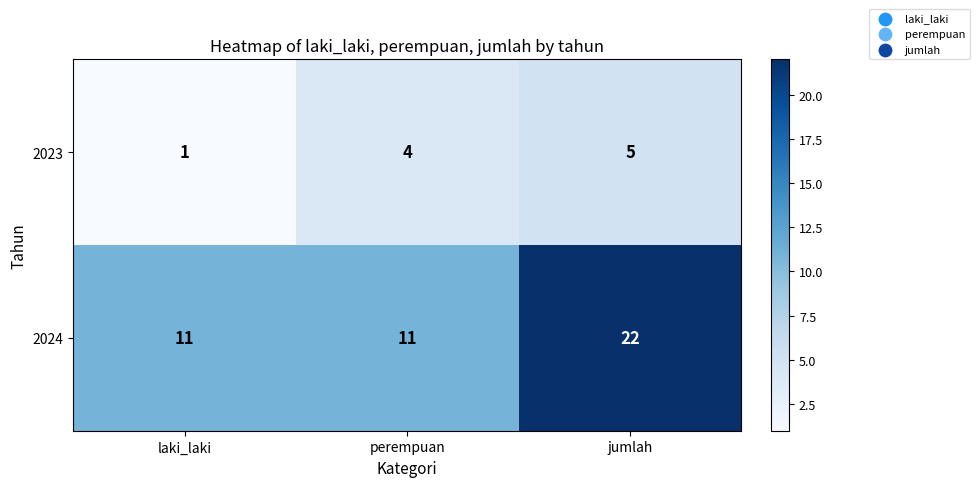

What is the greatest value displayed?

22